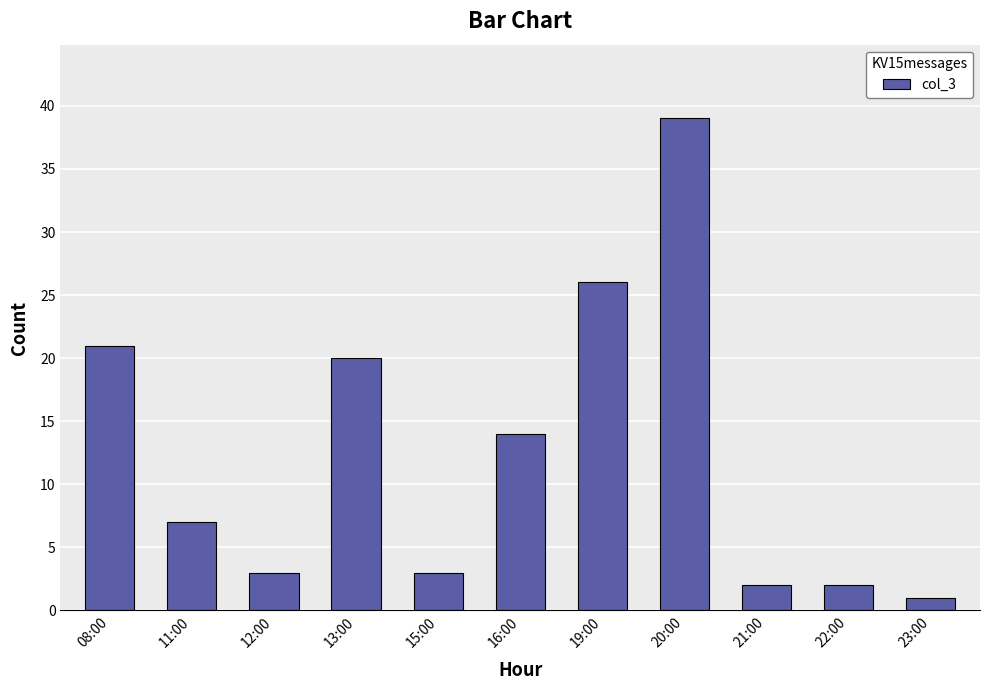

Count the number of data series in this chart.

1